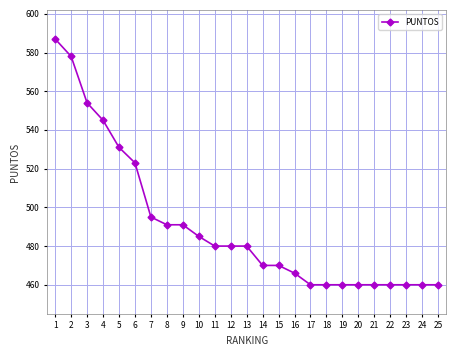

Is it true that the value at 16 is 182?

False